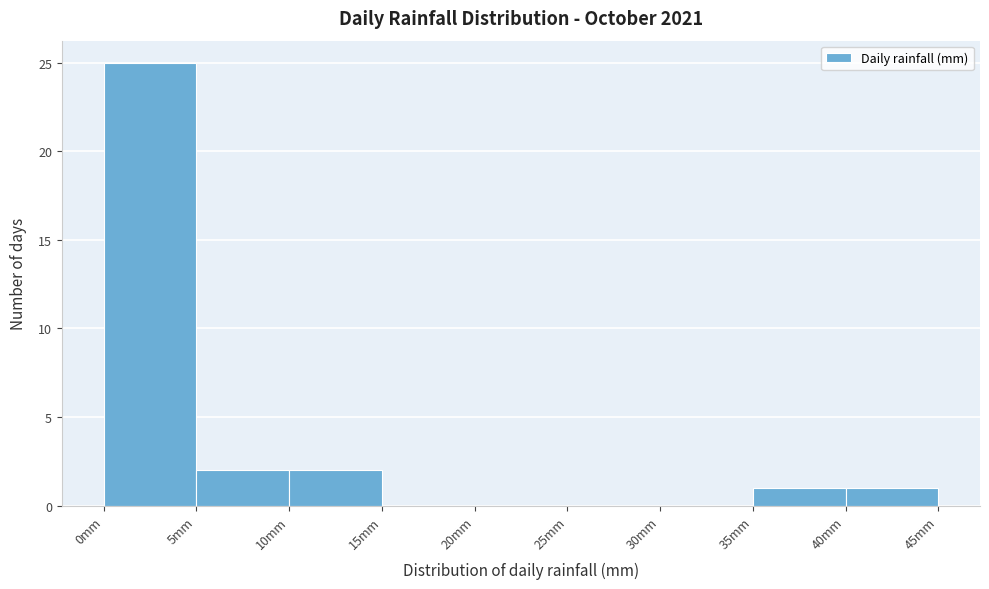

Reading left to right, transcribe this chart: for each bar, give the range it covers on the x-axis and its height. The values are not printed on the chart, so give them approximately, as read against the axis.

0 to 5: 25
5 to 10: 2
10 to 15: 2
15 to 20: 0
20 to 25: 0
25 to 30: 0
30 to 35: 0
35 to 40: 1
40 to 45: 1